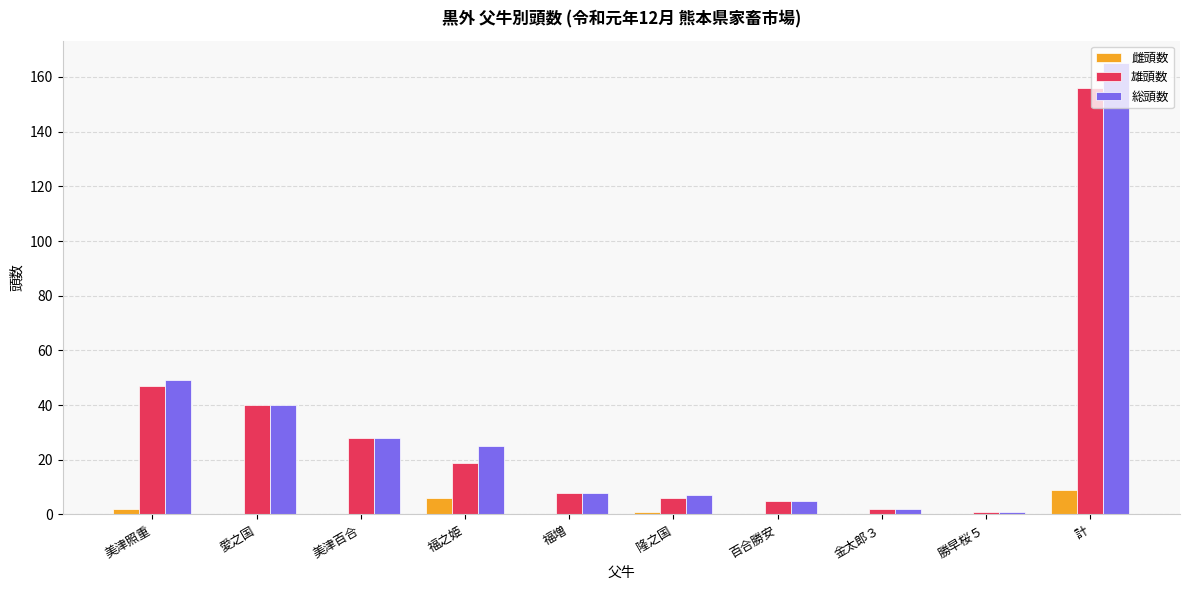

Reading left to right, extract all data points from this chart.

雌頭数: 2	0	0	6	0	1	0	0	0	9
雄頭数: 47	40	28	19	8	6	5	2	1	156
総頭数: 49	40	28	25	8	7	5	2	1	165